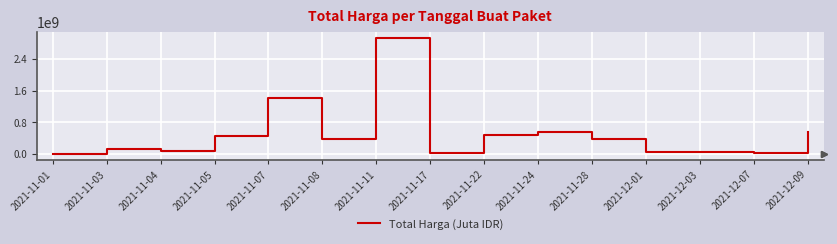

Approximately how many times larger is the value at 2021-12-07 compared to 2021-11-17?

0.8